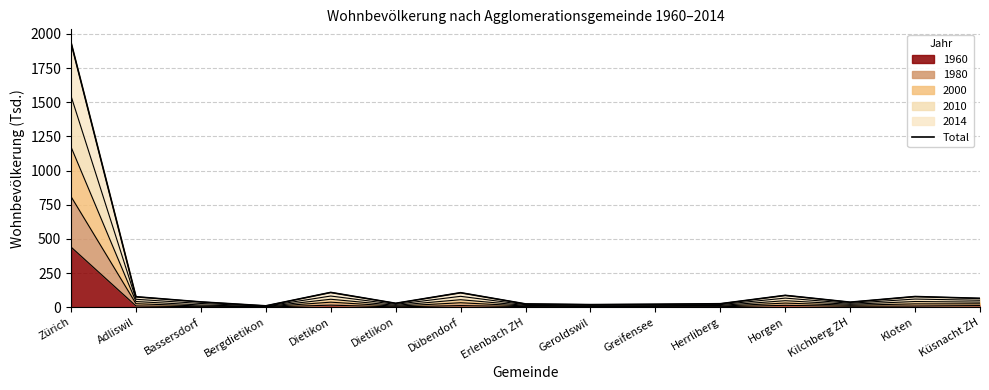

True or false: the data has more than 2 interior local peaks.

True